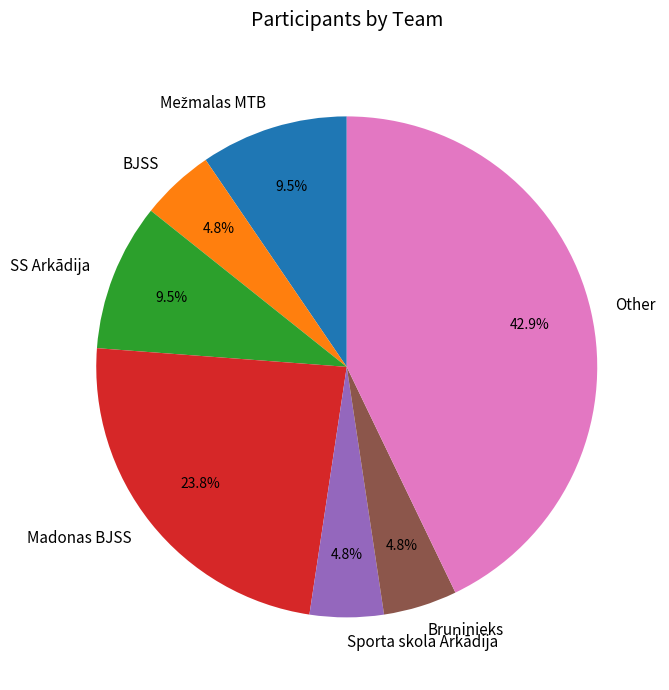

Between Other and SS Arkādija, which is larger?

Other